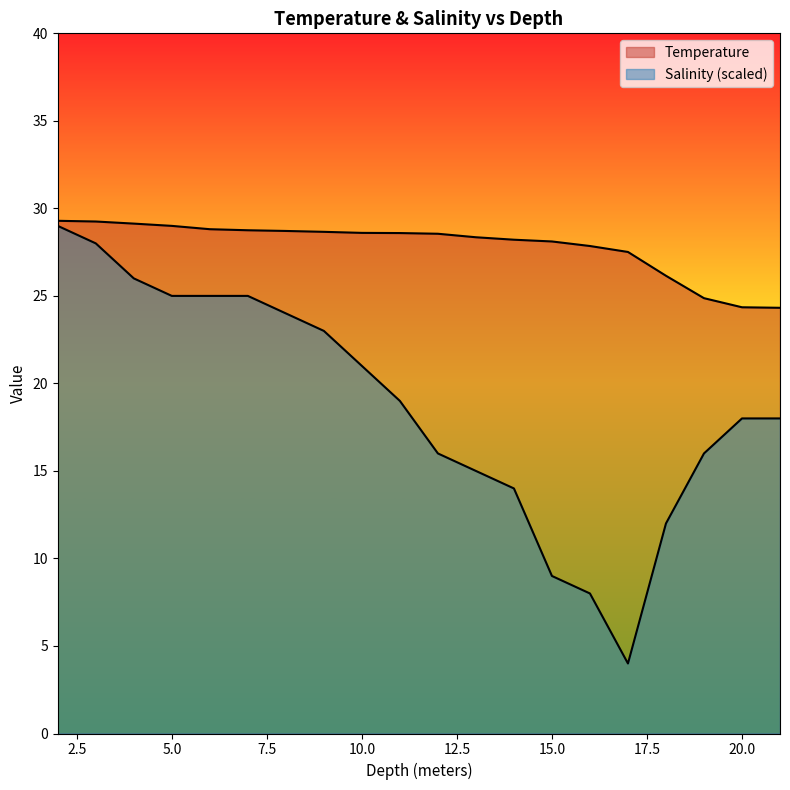

In Salinity, how many points are lower than both neighbors (excluding endpoints)?

1